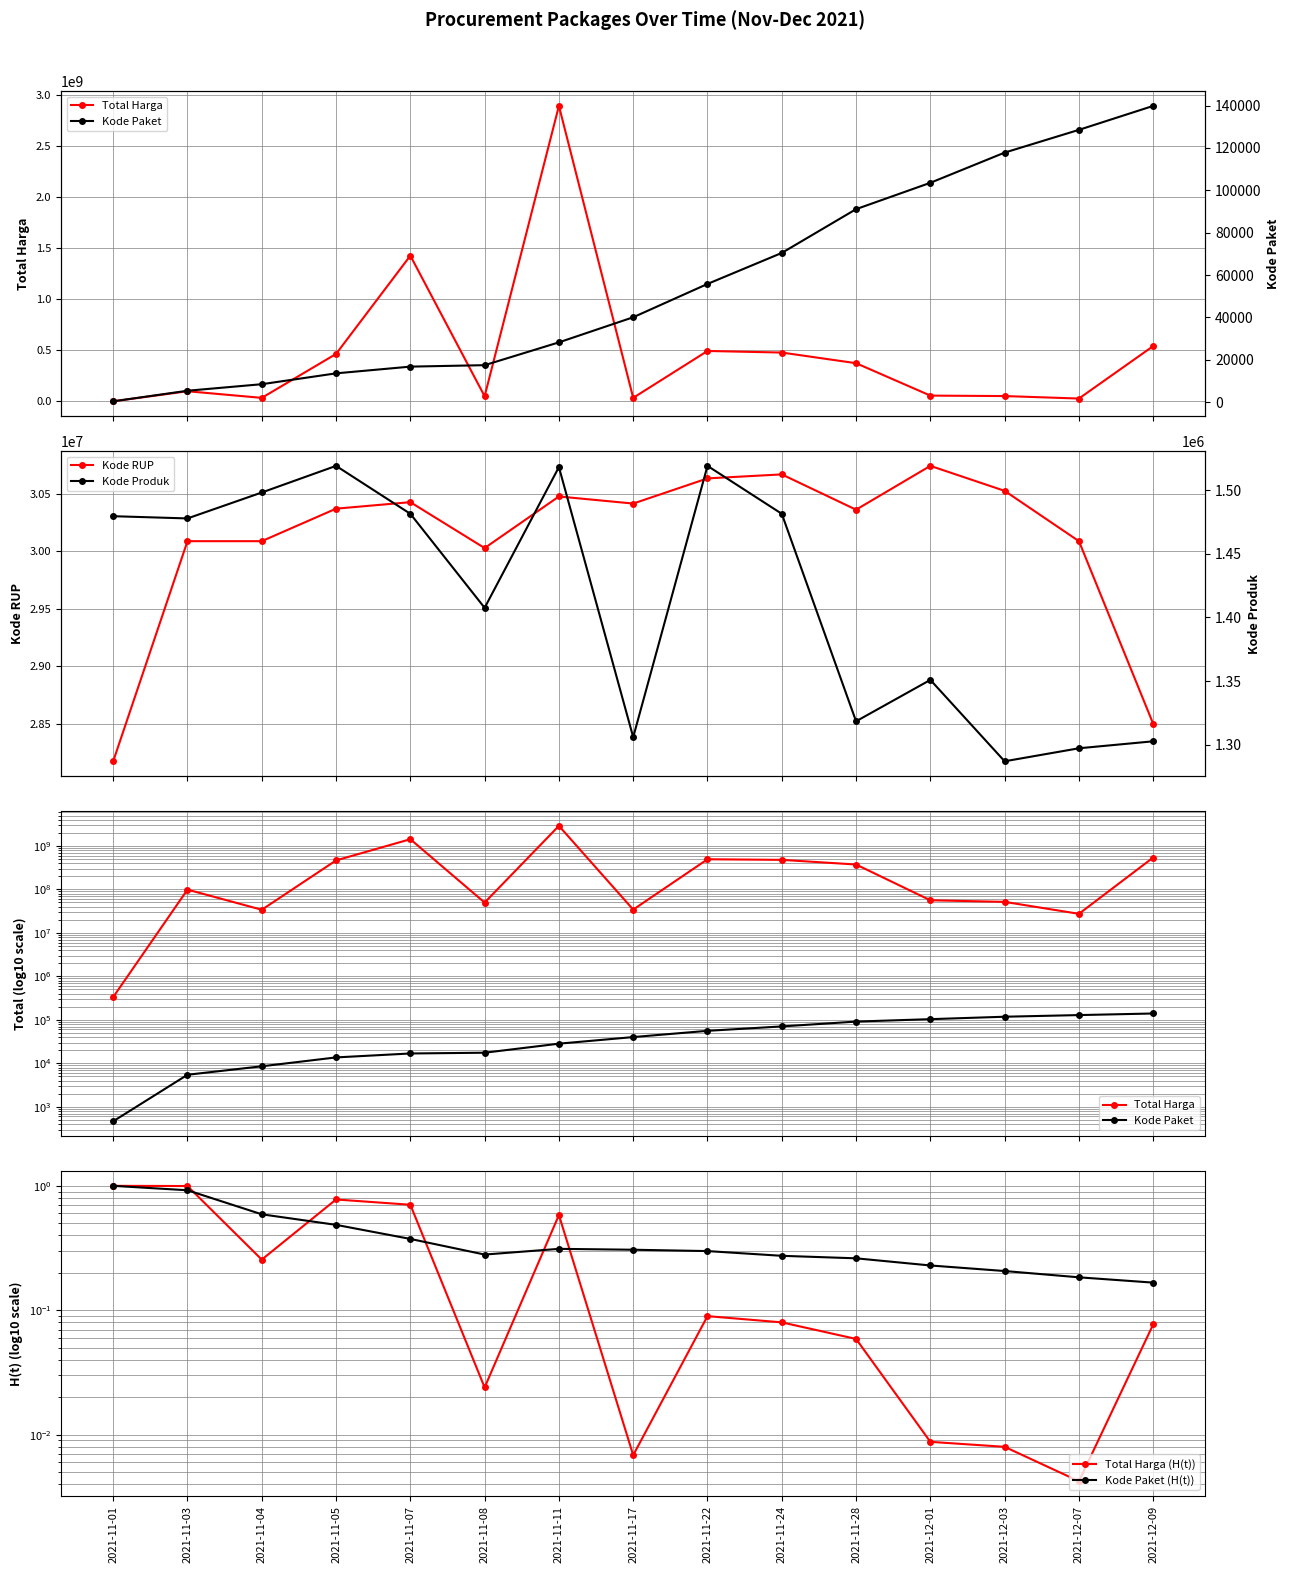

What is the greatest value displayed?

2892122000.0